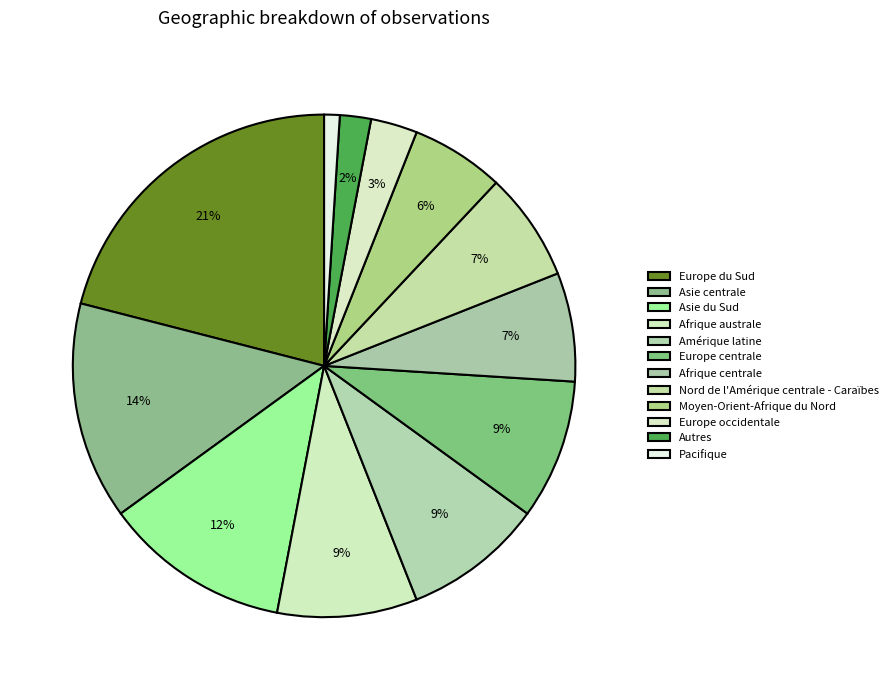

How many slices are in this pie chart?

12